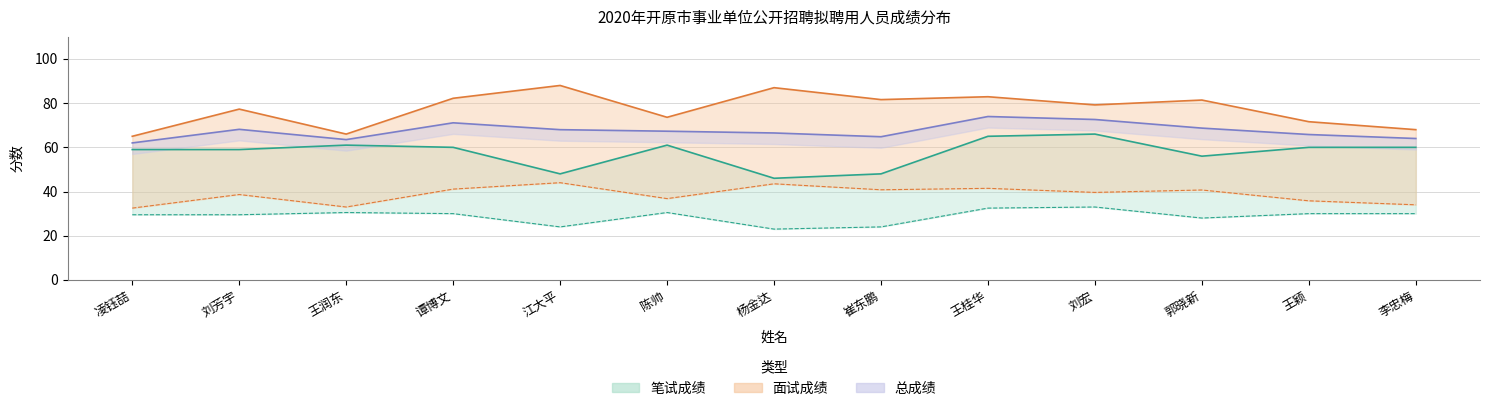

What is the value of the 笔试成绩 point at the 10th from the left?

66.0